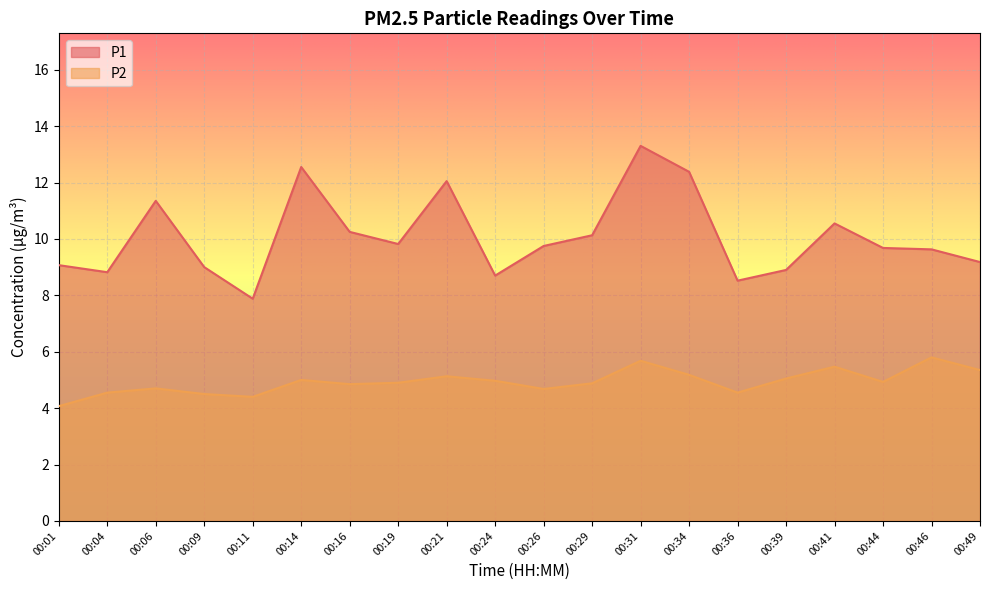

The P1 series shows 15.7 at 00:04. True or false?

False